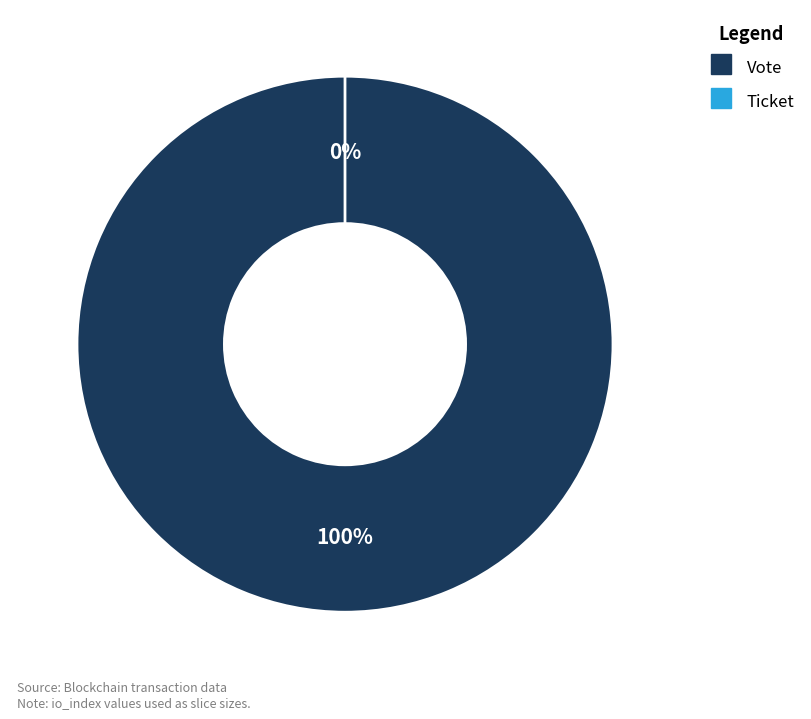

Which slice is the largest?

Vote